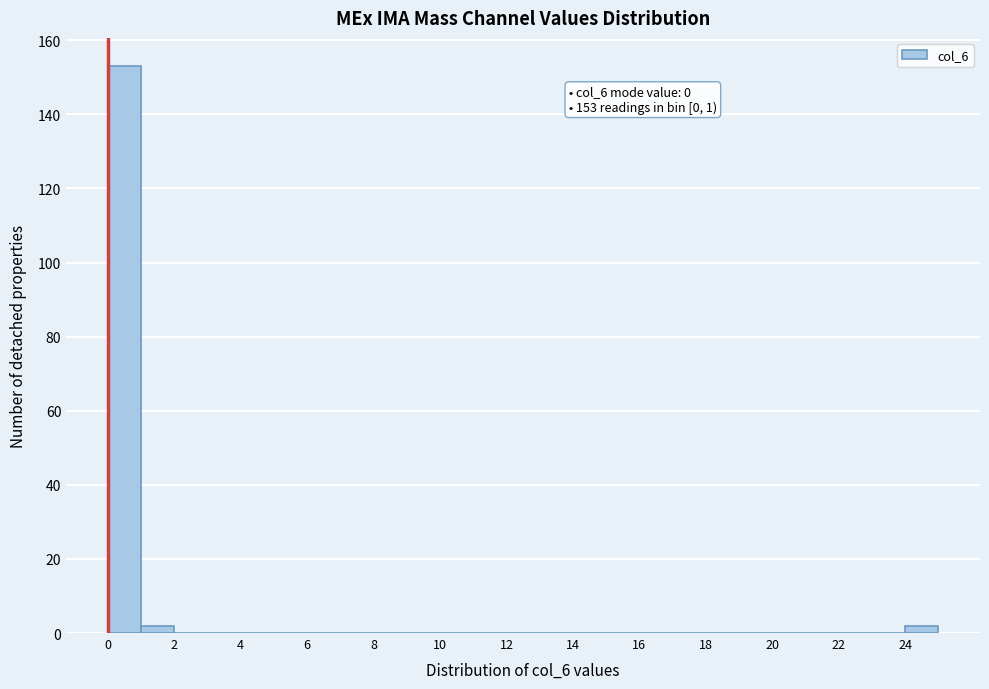

Over which range of the x-axis is the bar tallest?

0 to 1